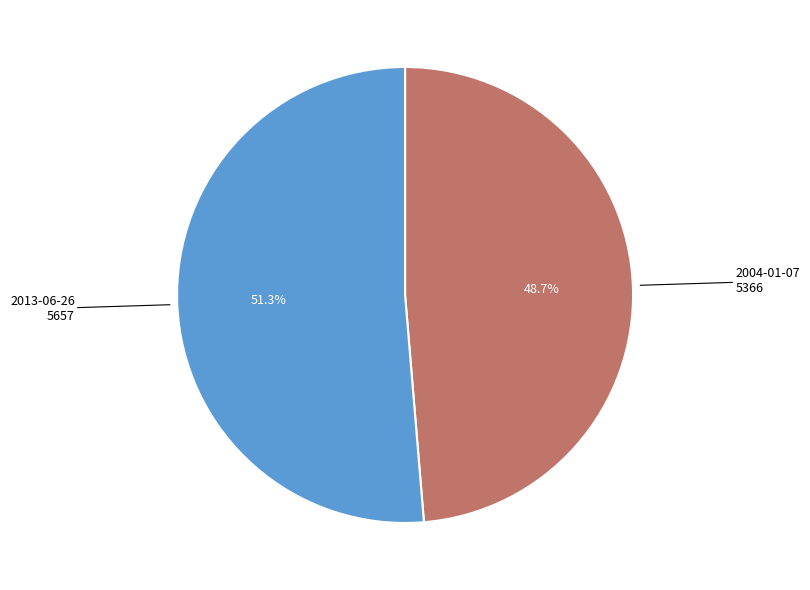

Count the number of slices in the pie.

2